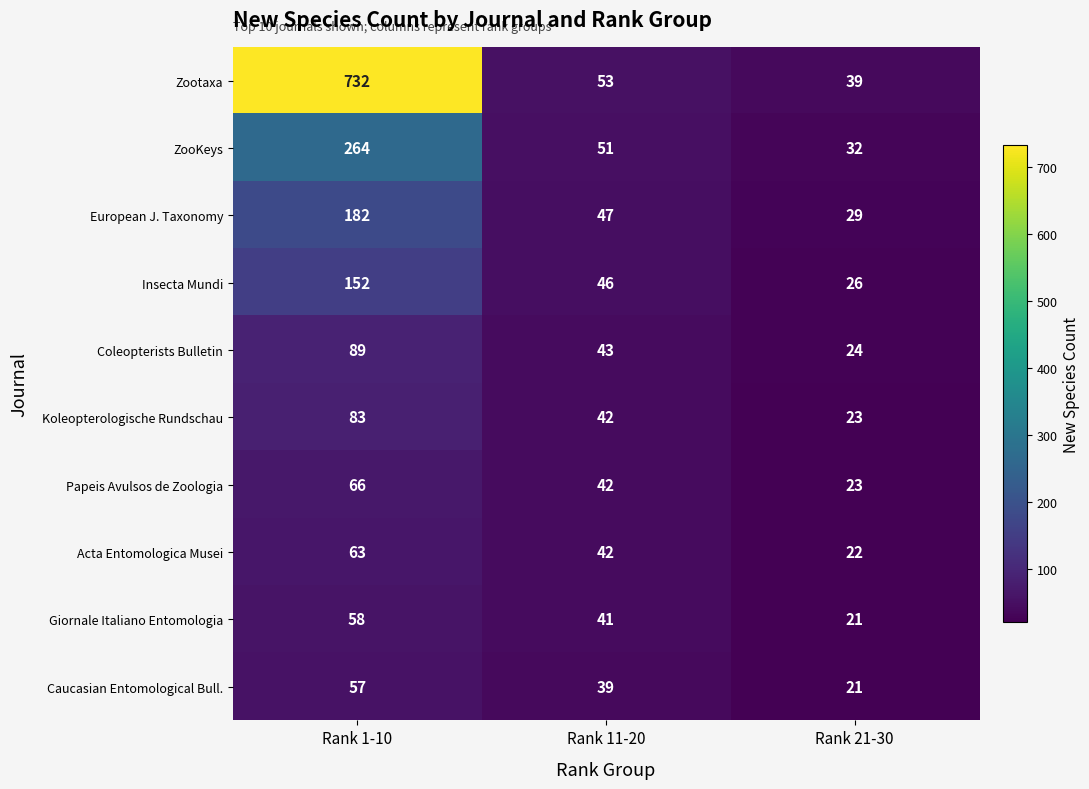

List the labels in order of Acta Entomologica Musei value, smallest first.

Rank 21-30, Rank 11-20, Rank 1-10